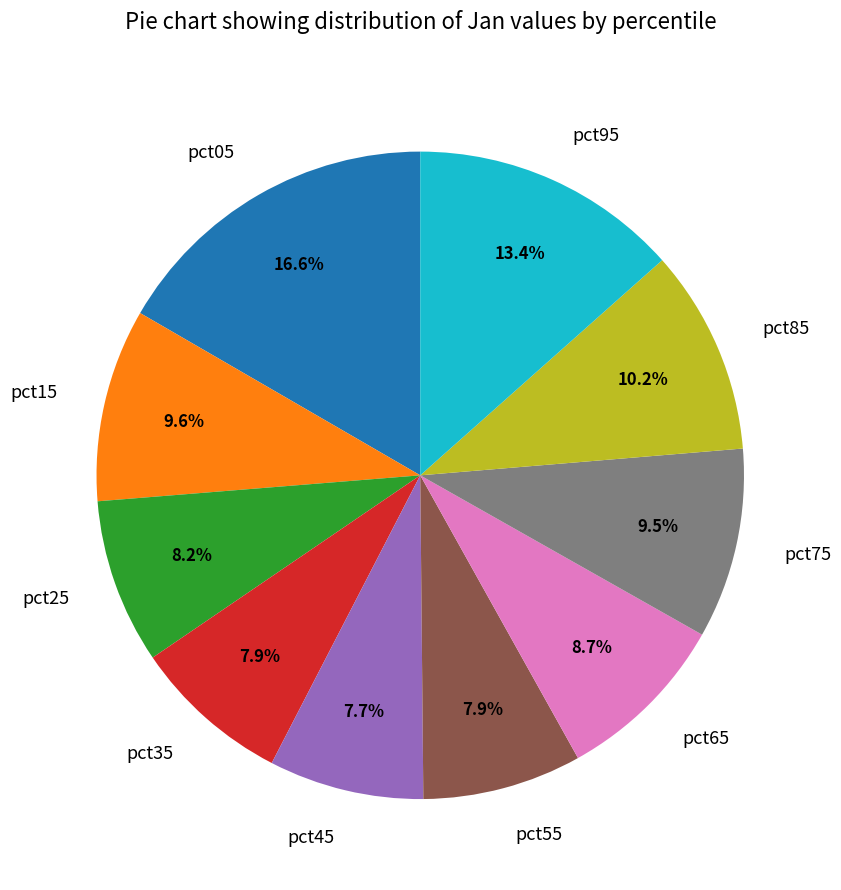

What percentage do pct95 and pct85 together represent?

23.7%